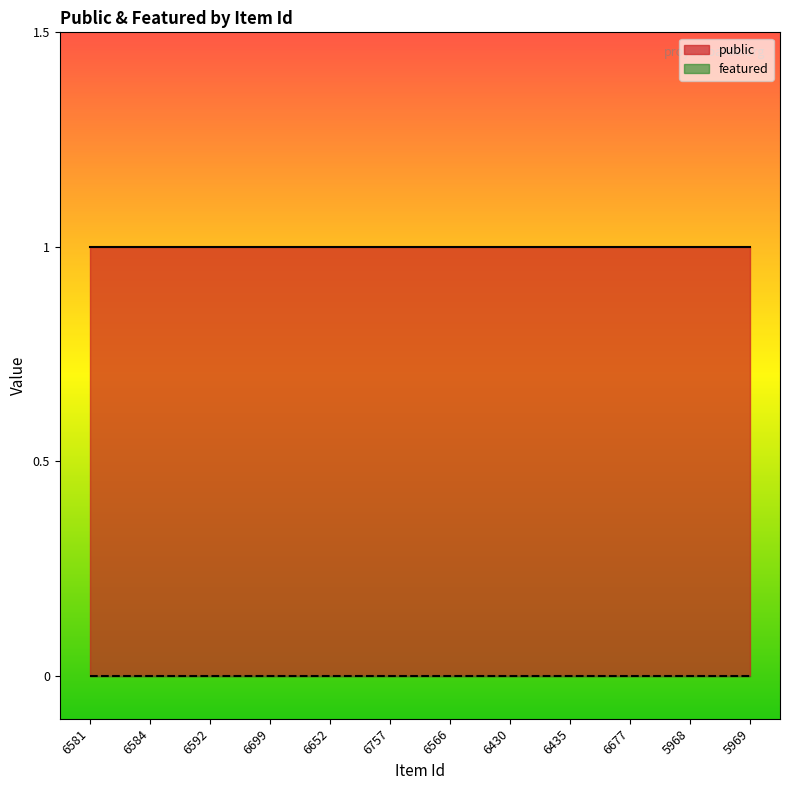

Which series has the widest spread of values?

public